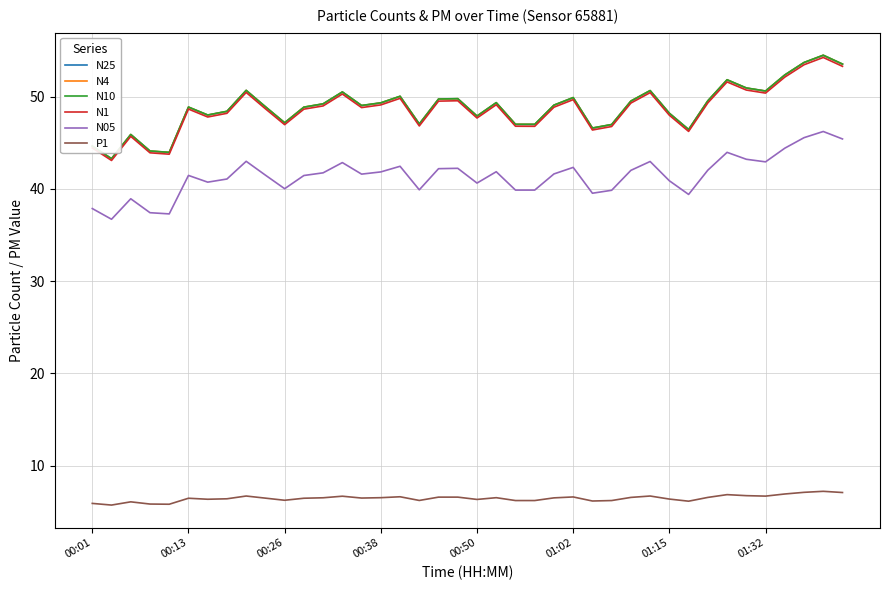

What is the minimum value for N10?

43.3